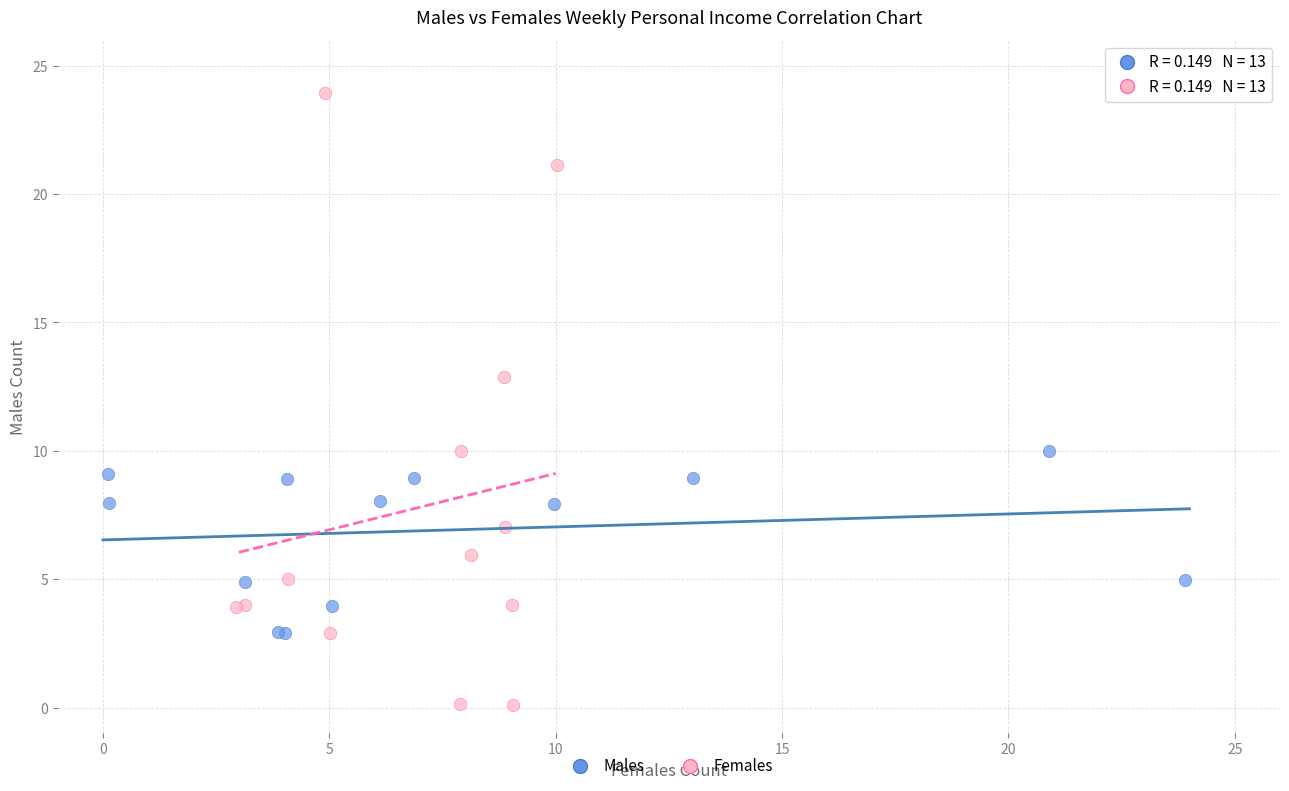

Which series has the widest spread of Y values?

Females